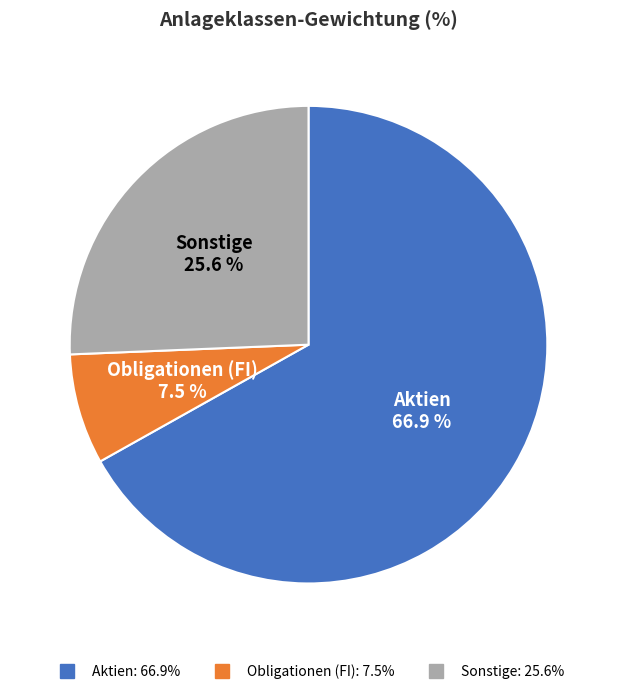

Does any single category account for the majority?

Yes